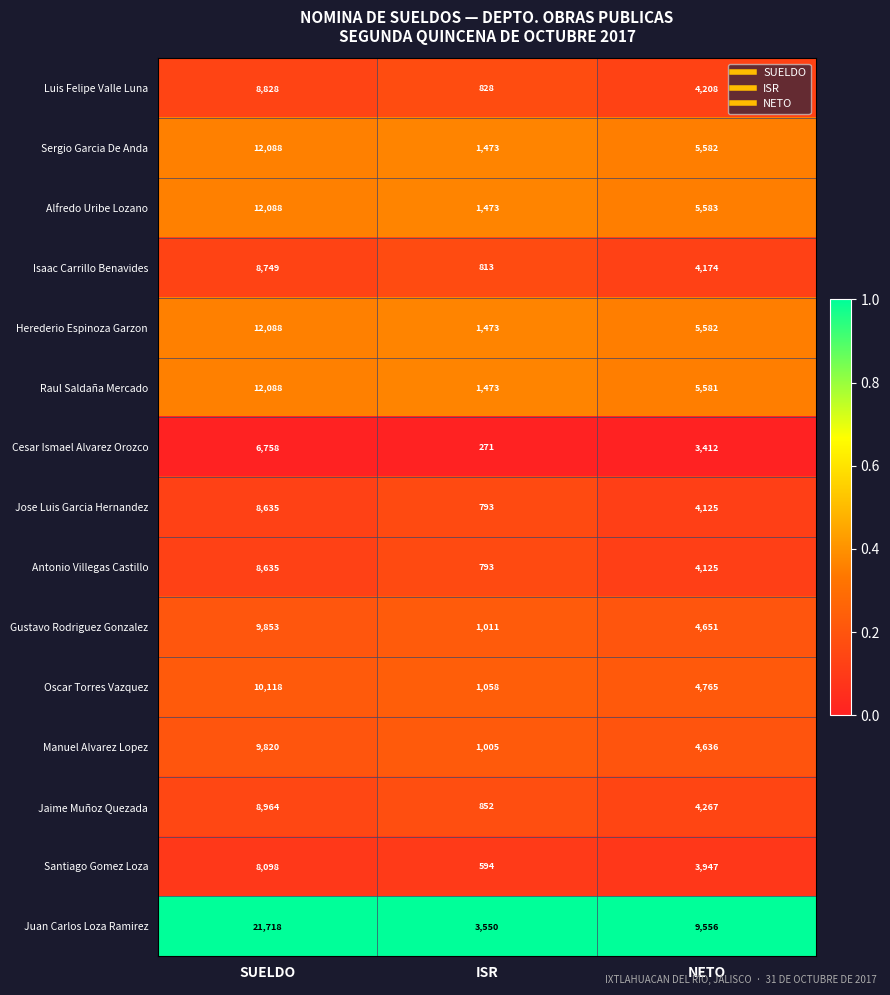

The value of Cesar Ismael Alvarez Orozco at SUELDO is 6758. True or false?

True